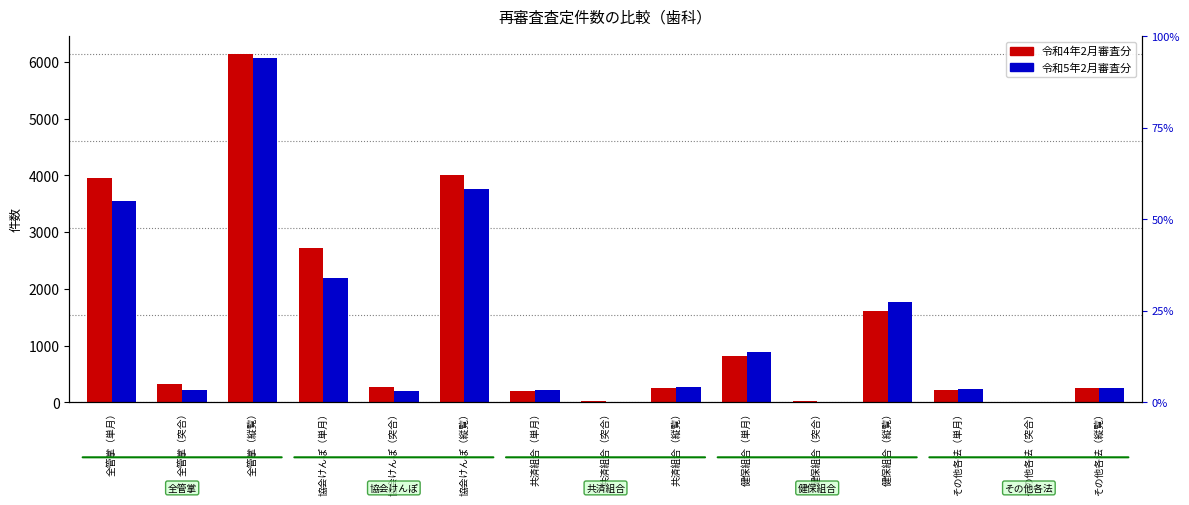

What is the difference between the 令和4年2月審査分 values at その他各法（突合） and 健保組合（突合）?

23